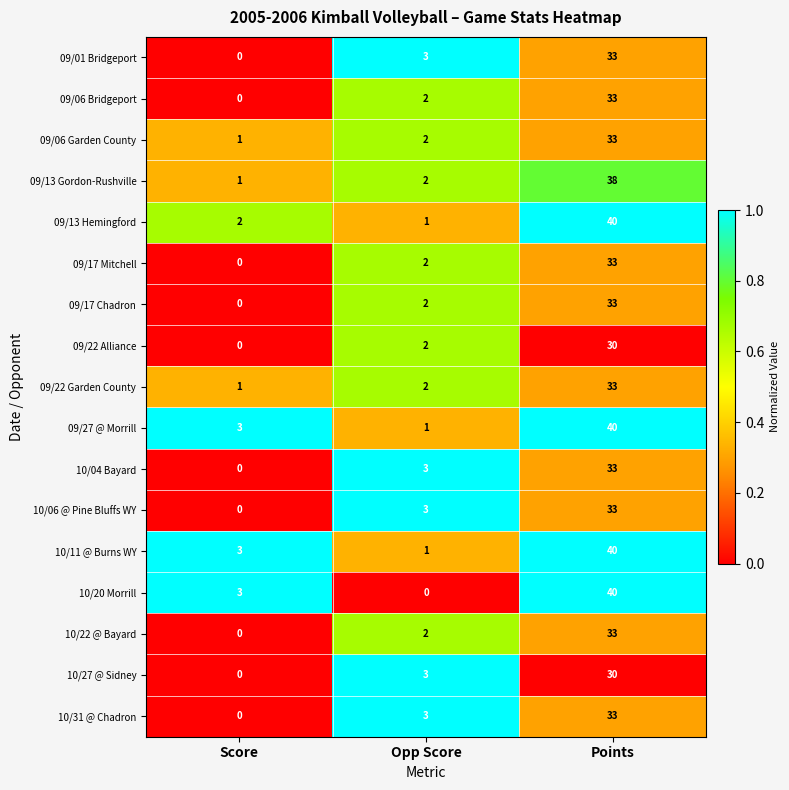

At which category is the sum across all series the highest?

Points